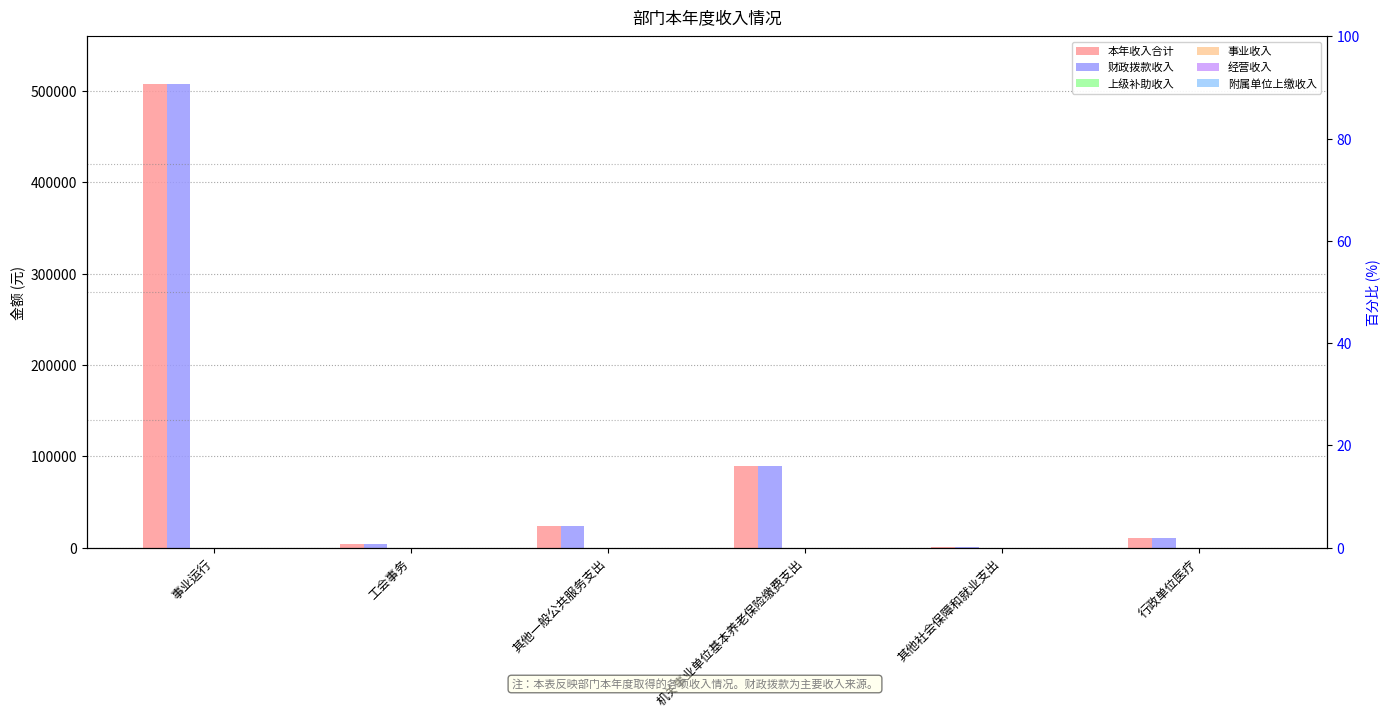

Is the value of 财政拨款收入 at 机关事业单位基本养老保险缴费支出 greater than the value of 本年收入合计 at 其他社会保障和就业支出?

Yes